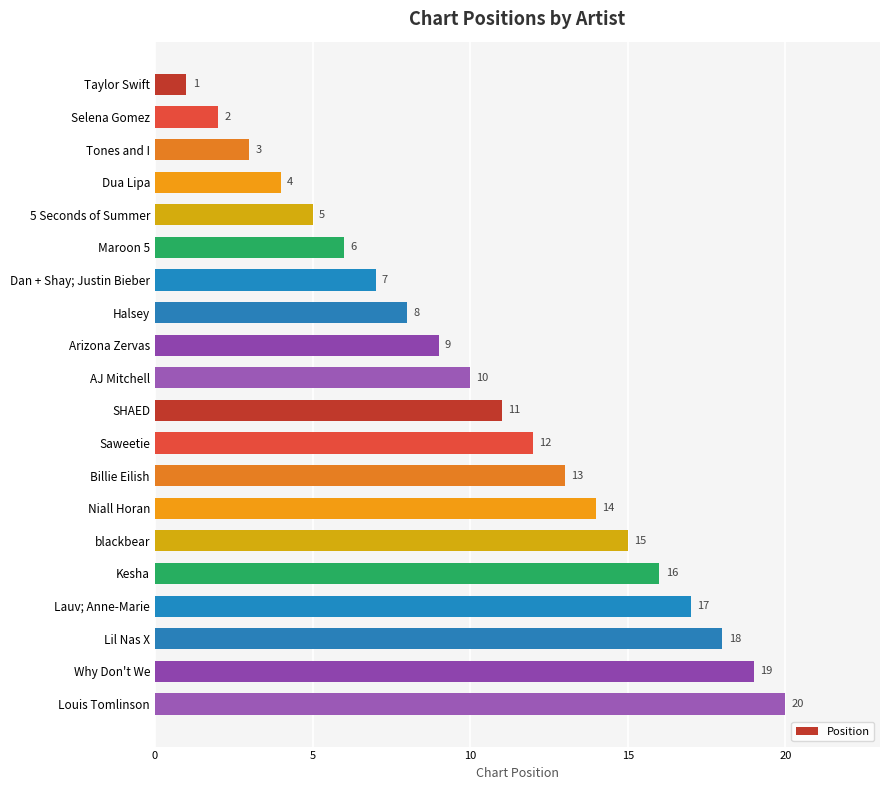

List the labels in order of value, smallest first.

Taylor Swift, Selena Gomez, Tones and I, Dua Lipa, 5 Seconds of Summer, Maroon 5, Dan + Shay; Justin Bieber, Halsey, Arizona Zervas, AJ Mitchell, SHAED, Saweetie, Billie Eilish, Niall Horan, blackbear, Kesha, Lauv; Anne-Marie, Lil Nas X, Why Don't We, Louis Tomlinson